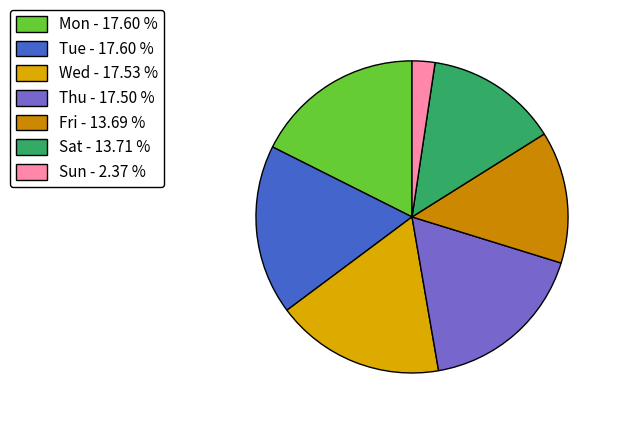

How many slices are in this pie chart?

7